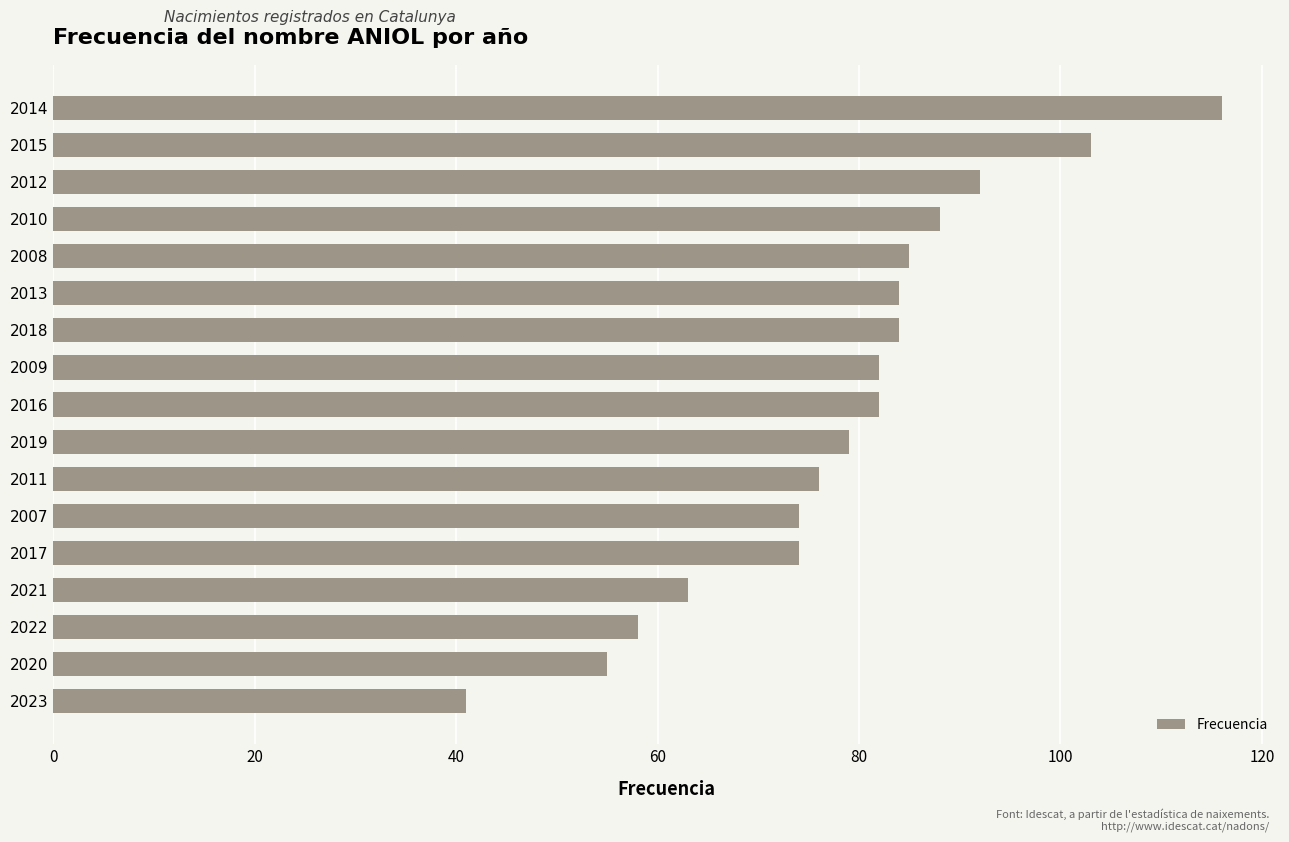

The value at 2009 is 49. True or false?

False